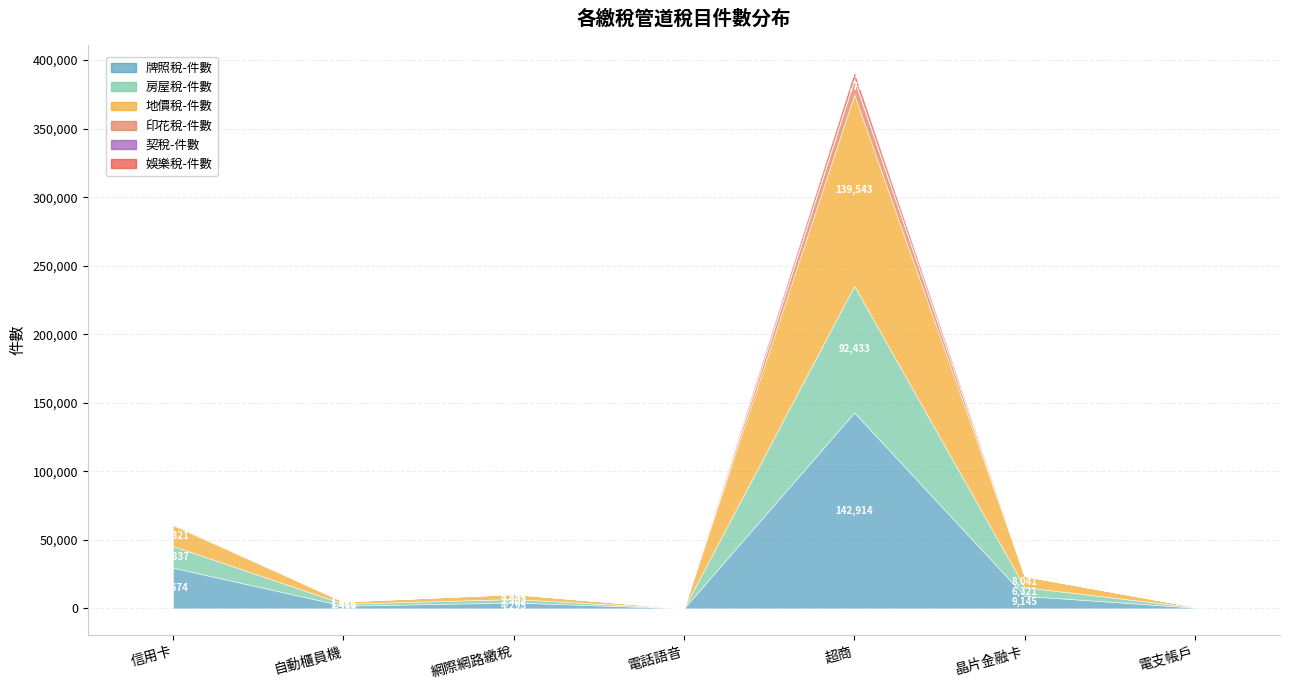

Count the number of data series in this chart.

6